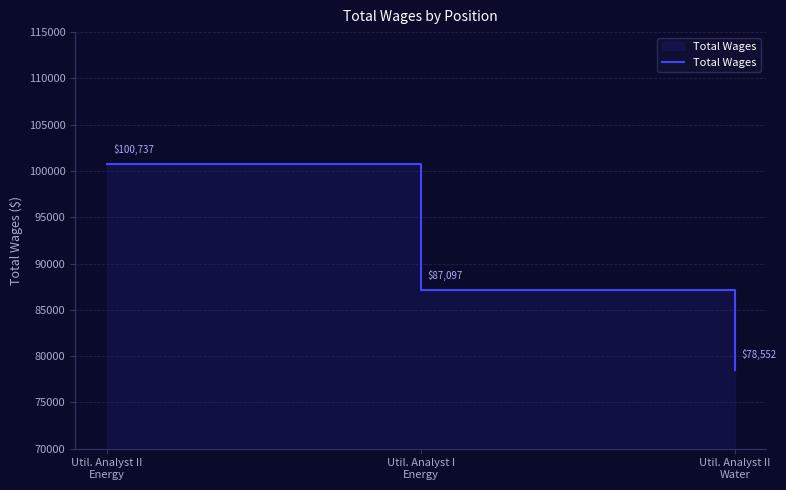

What is the label of the 1st point from the right?

Util. Analyst II
Water